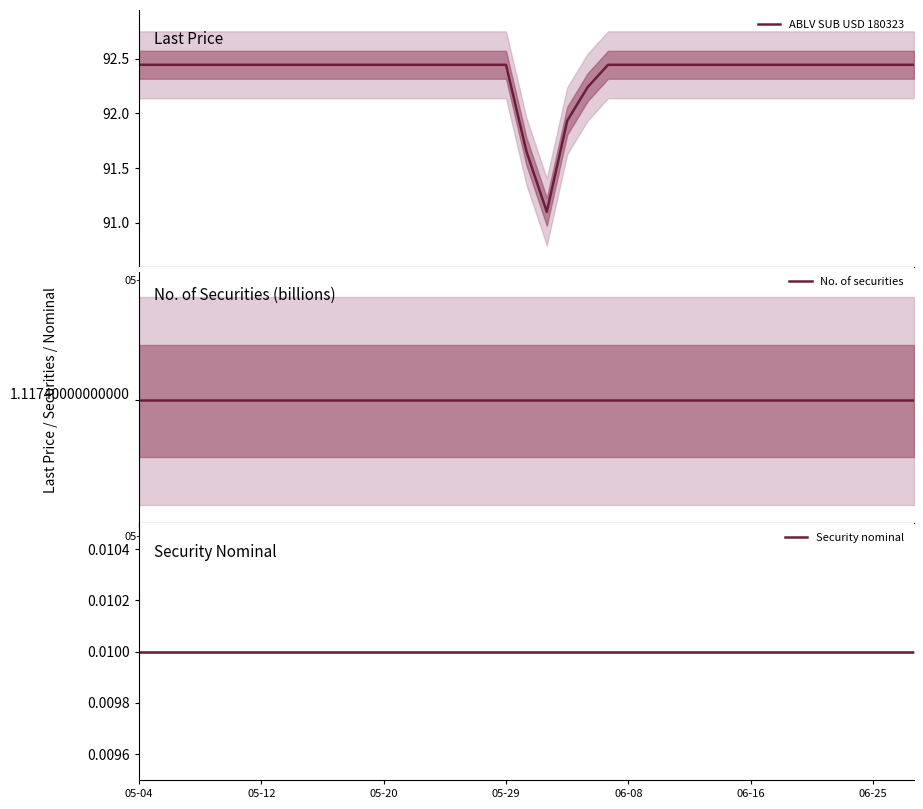

Which series has the largest total across all categories?

ABLV SUB USD 180323